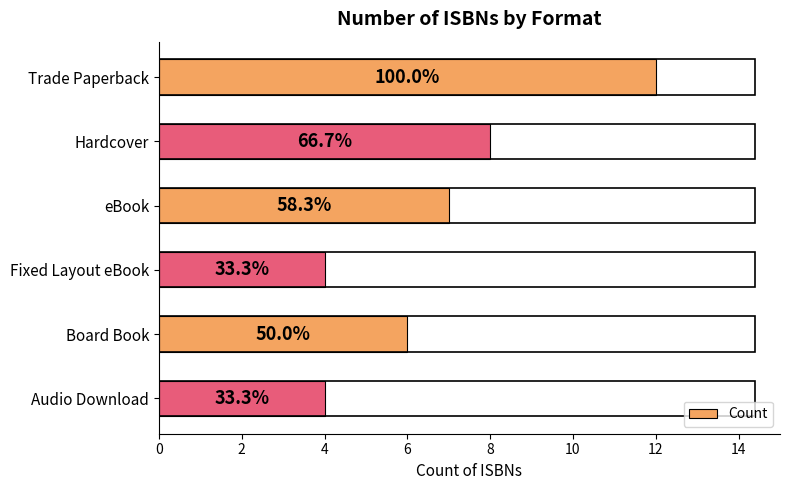

How many bars are there in total?

6